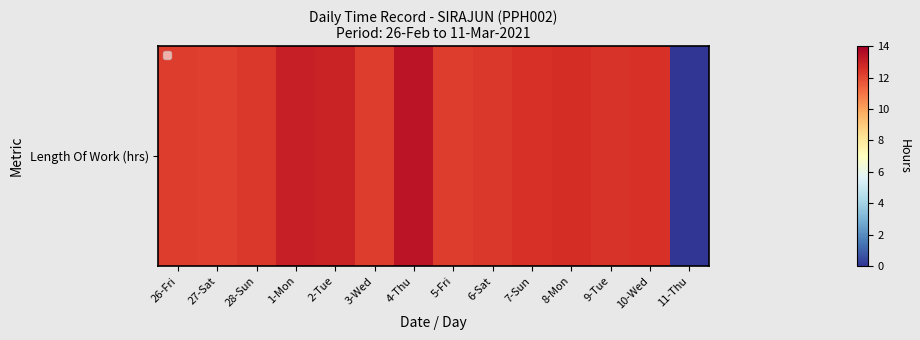

What is the average value?

11.7